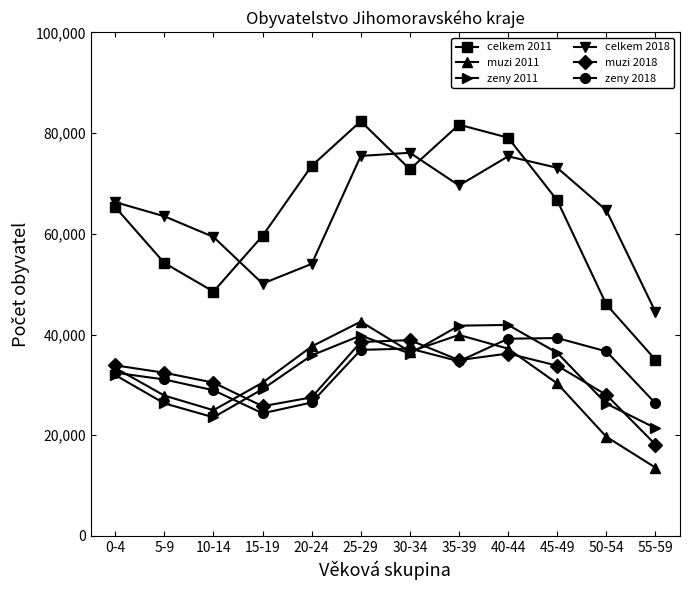

True or false: celkem 2018 has a value of 44496 at 55-59.

True